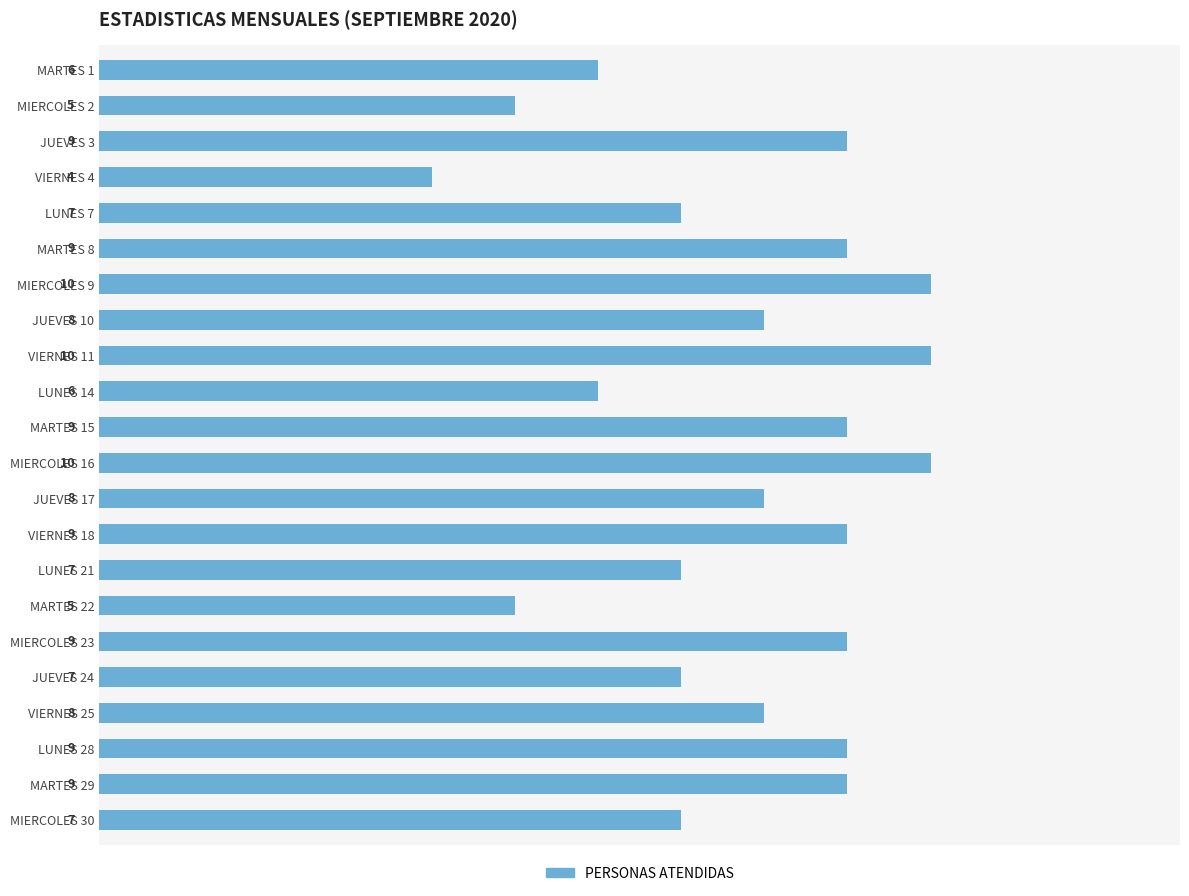

What is the label of the 22nd bar from the bottom?

MARTES 1